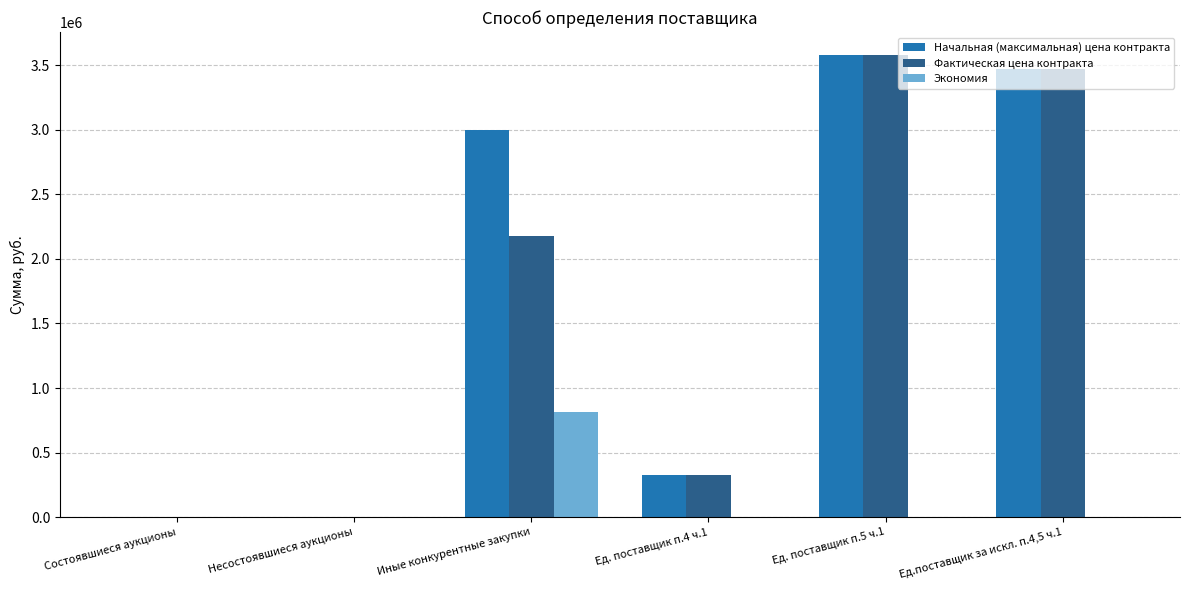

What is the sum of all Начальная (максимальная) цена контракта values?

10377738.4